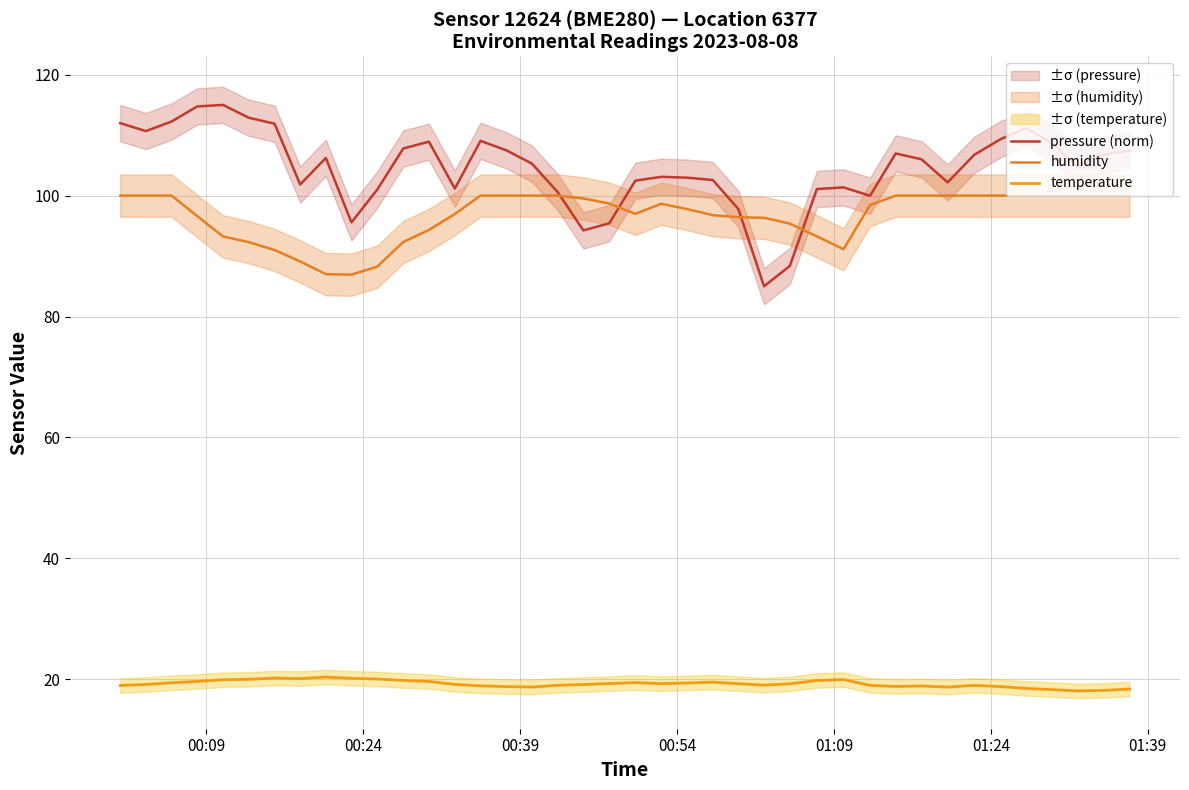

What is the value of the pressure (norm) point at the 26th from the left?

85.0